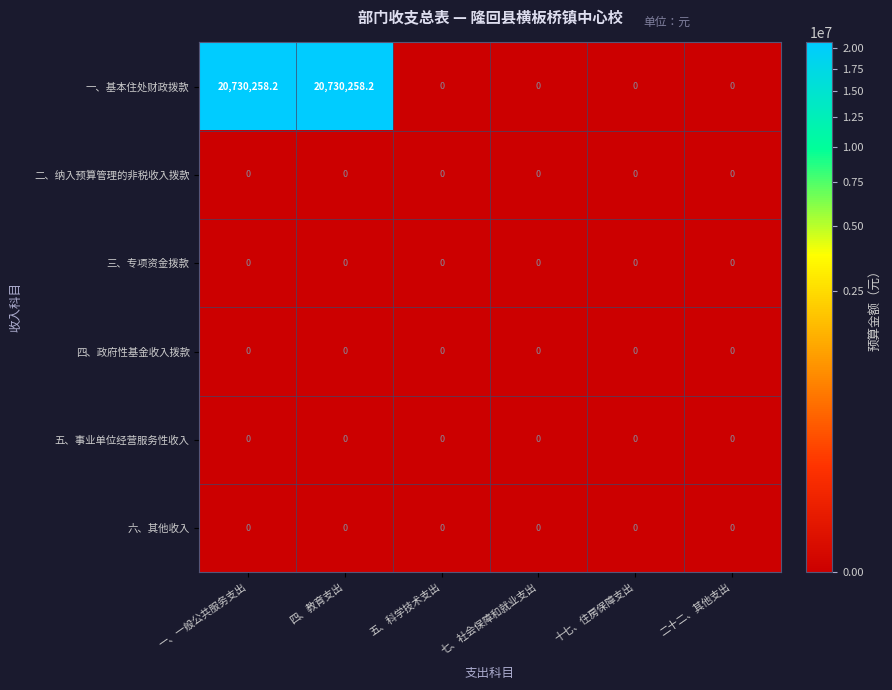

The value of 四、政府性基金收入拨款 at 一、一般公共服务支出 is 0.0. True or false?

True